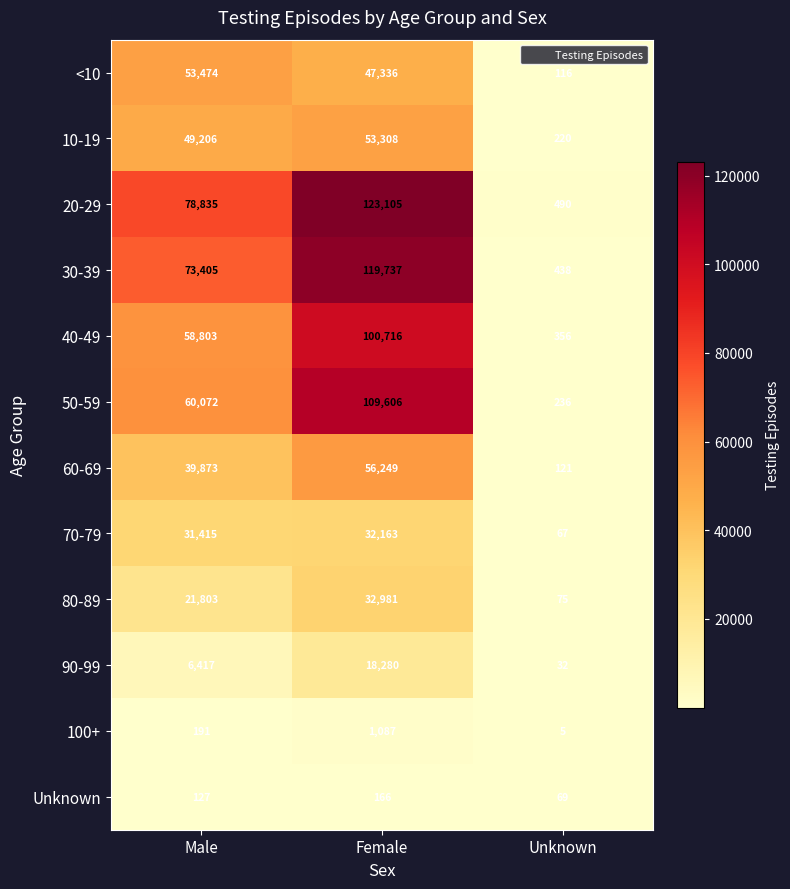

Rank the series at Female from lowest to highest value.

Unknown, 100+, 90-99, 70-79, 80-89, <10, 10-19, 60-69, 40-49, 50-59, 30-39, 20-29